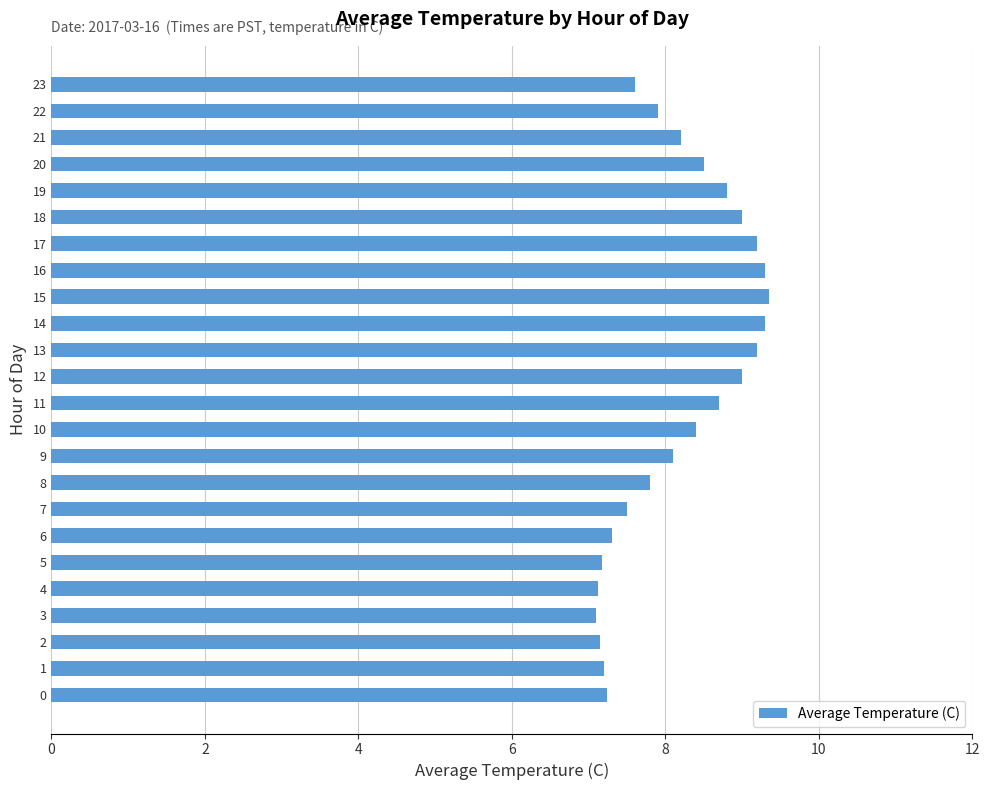

What is the change in value from 12 to 21?

-0.8